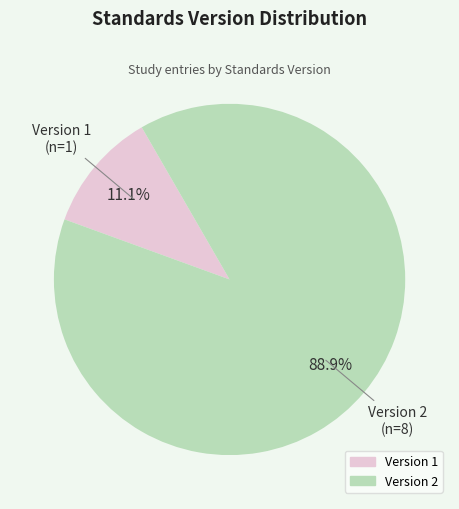

Is there any slice that represents more than half of the pie?

Yes